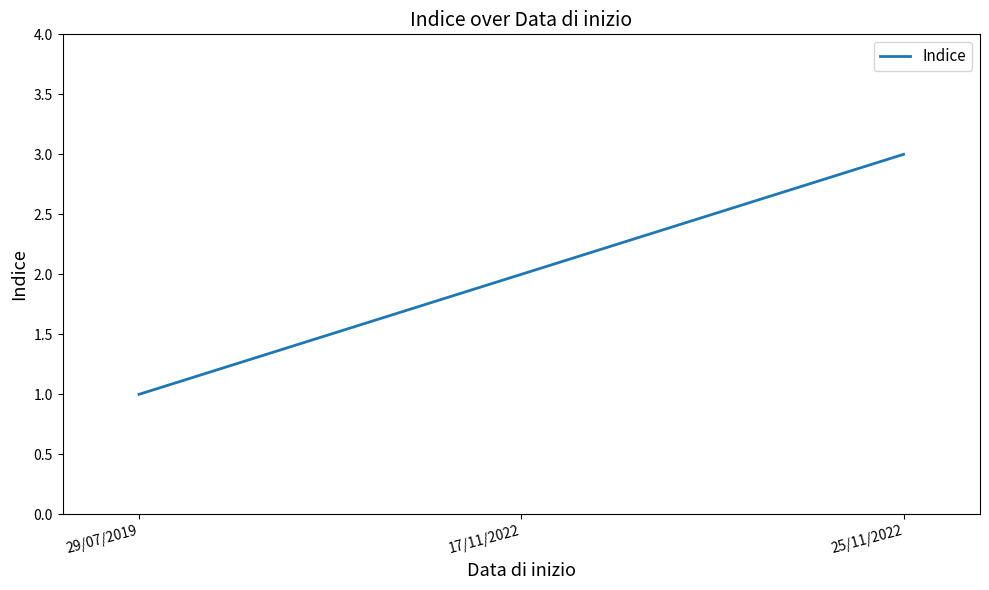

What is the minimum value shown in the chart?

1